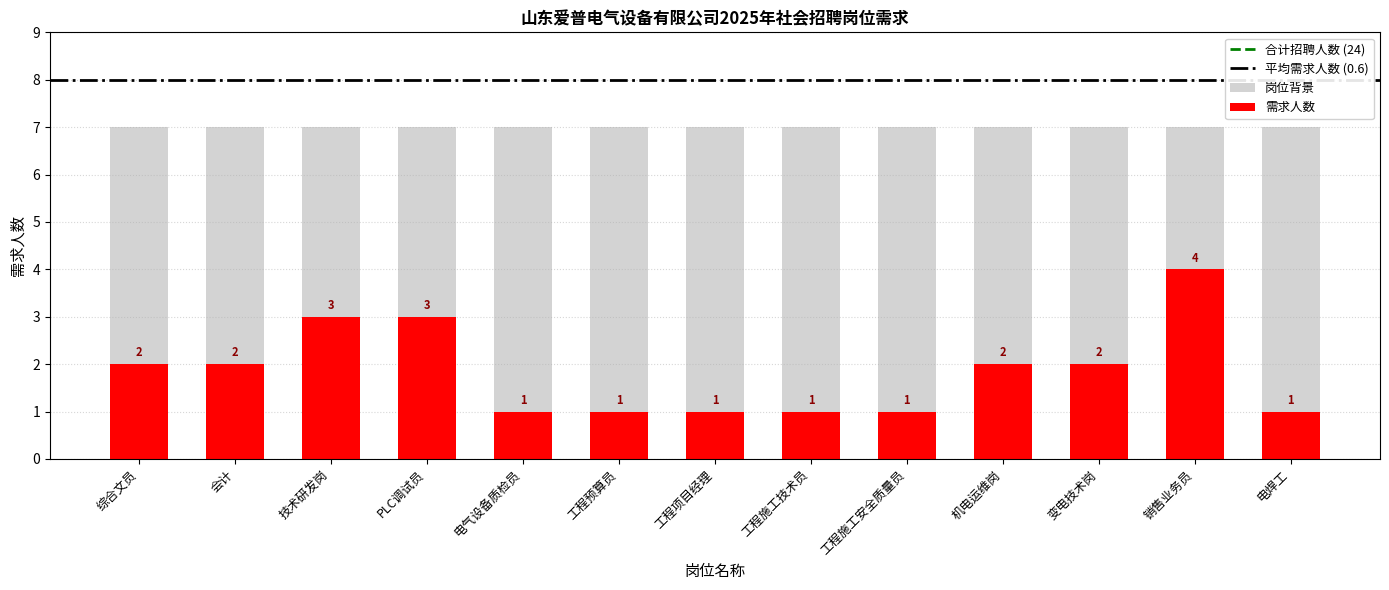

What is the sum of all values?

24